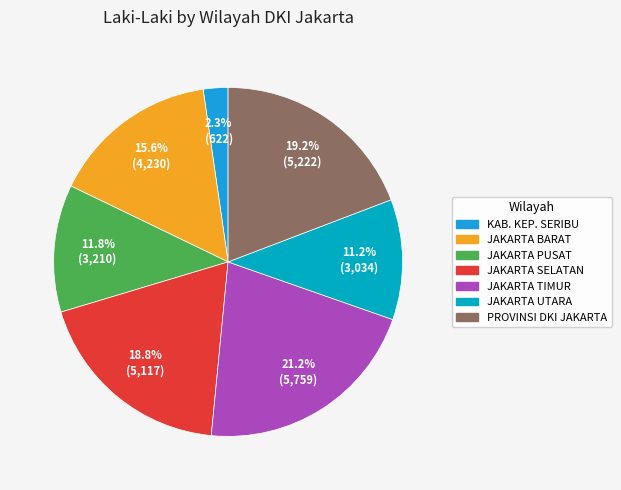

Does any single category account for the majority?

No